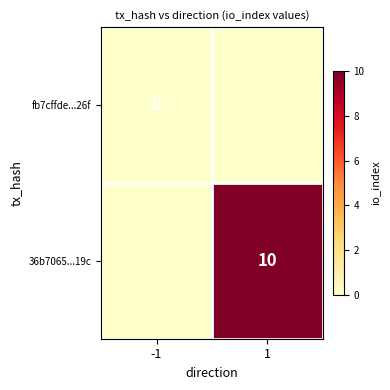

The value of 36b7065...19c at 1 is 10. True or false?

True